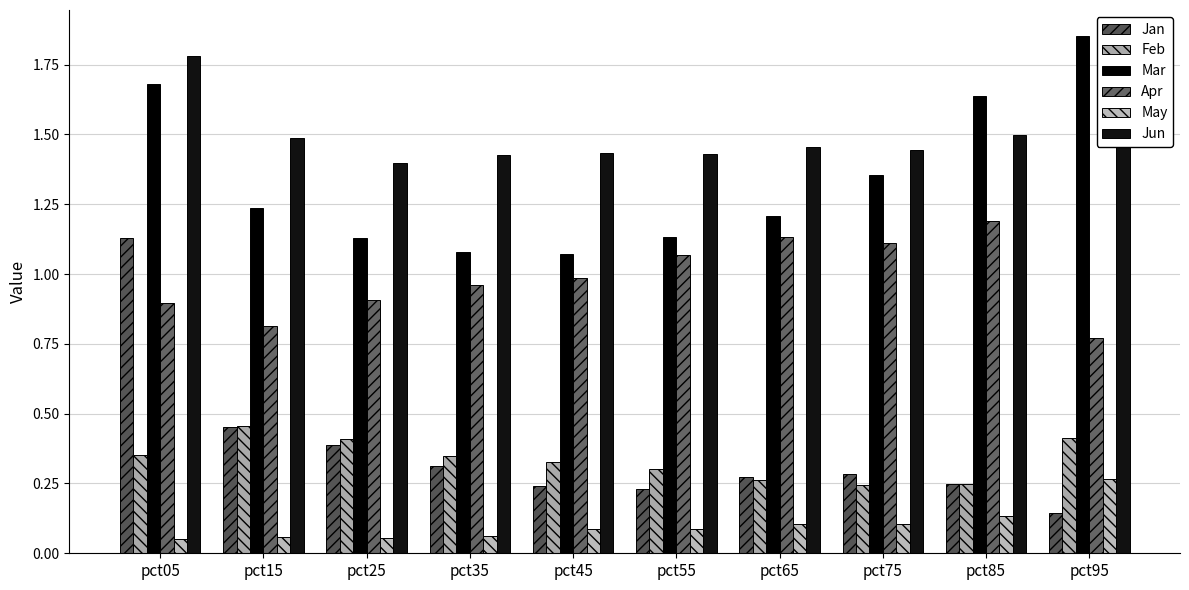

Which series changed the most between pct55 and pct65?

Mar